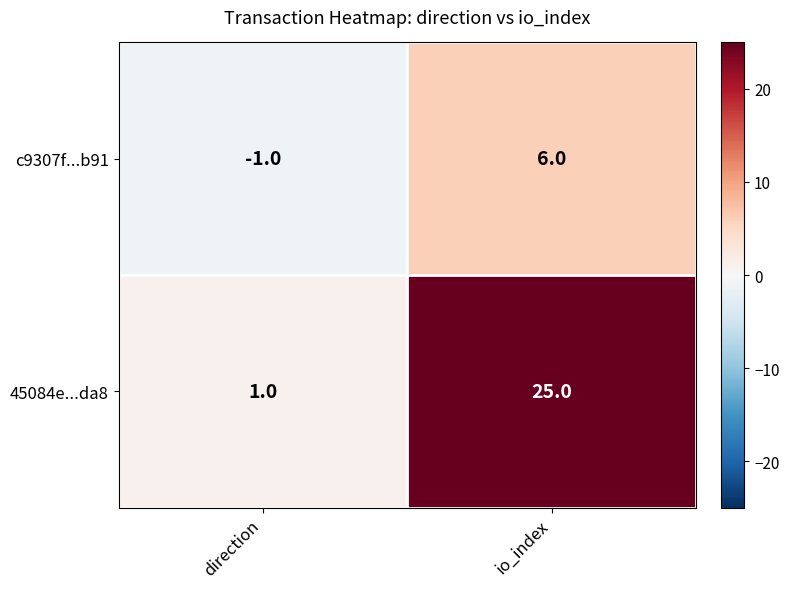

Rank the series at direction from lowest to highest value.

c9307f...b91, 45084e...da8